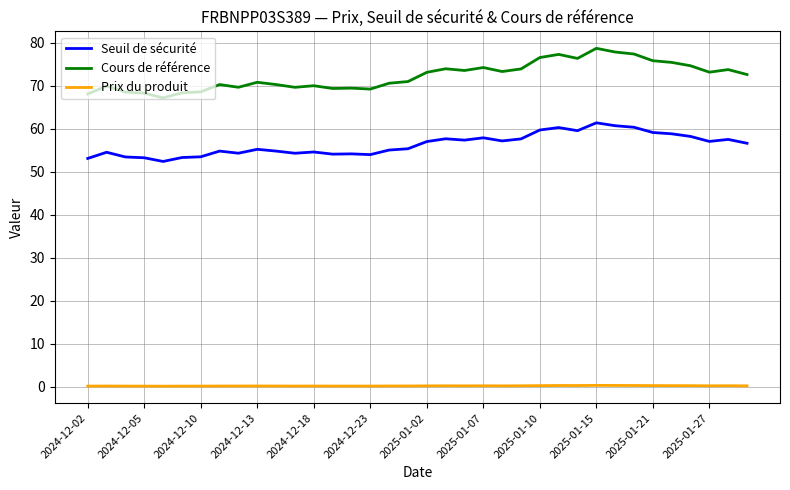

Which series has the largest total across all categories?

Cours de référence